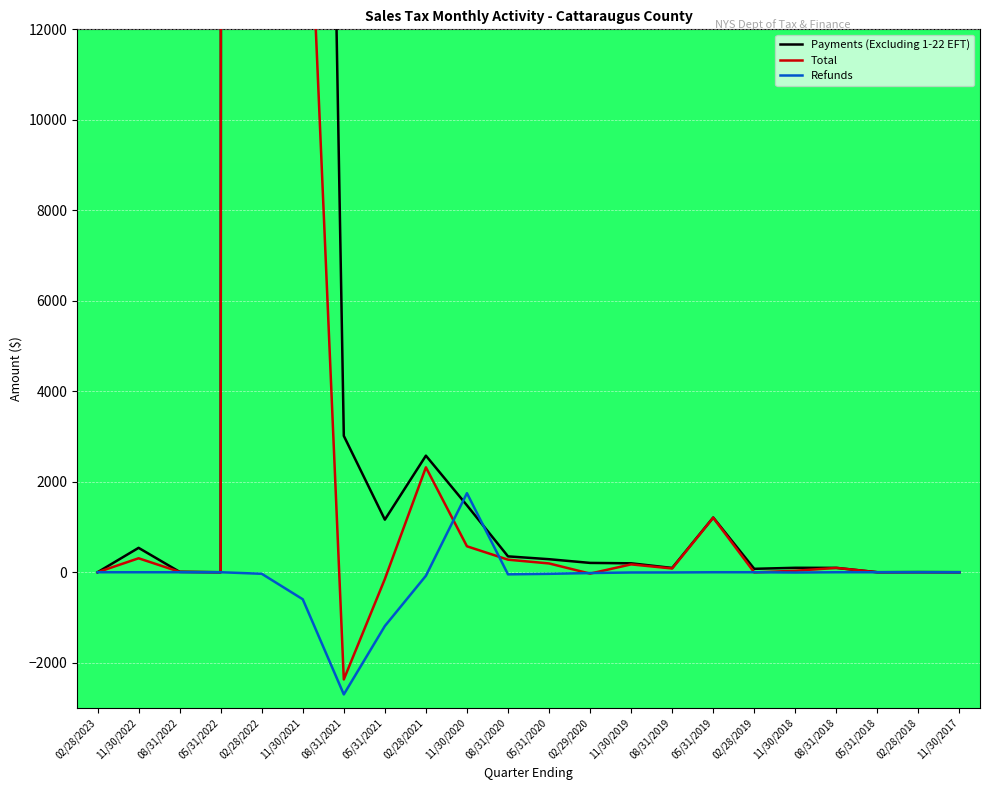

What is the total value across all series at 11/30/2018?

125.2